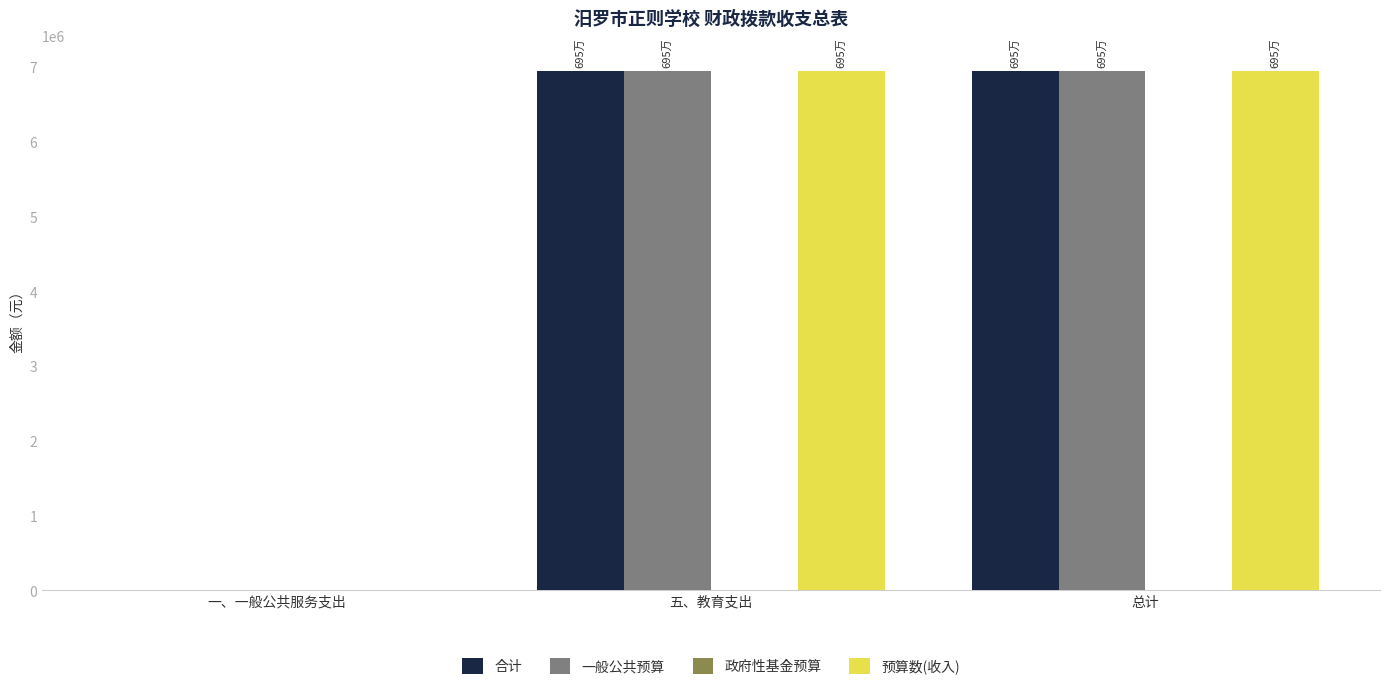

Reading left to right, extract all data points from this chart.

合计: 一、一般公共服务支出=0	五、教育支出=6948460	总计=6948460
一般公共预算: 一、一般公共服务支出=0	五、教育支出=6948460	总计=6948460
预算数(收入): 一、一般公共服务支出=0	五、教育支出=6948460	总计=6948460